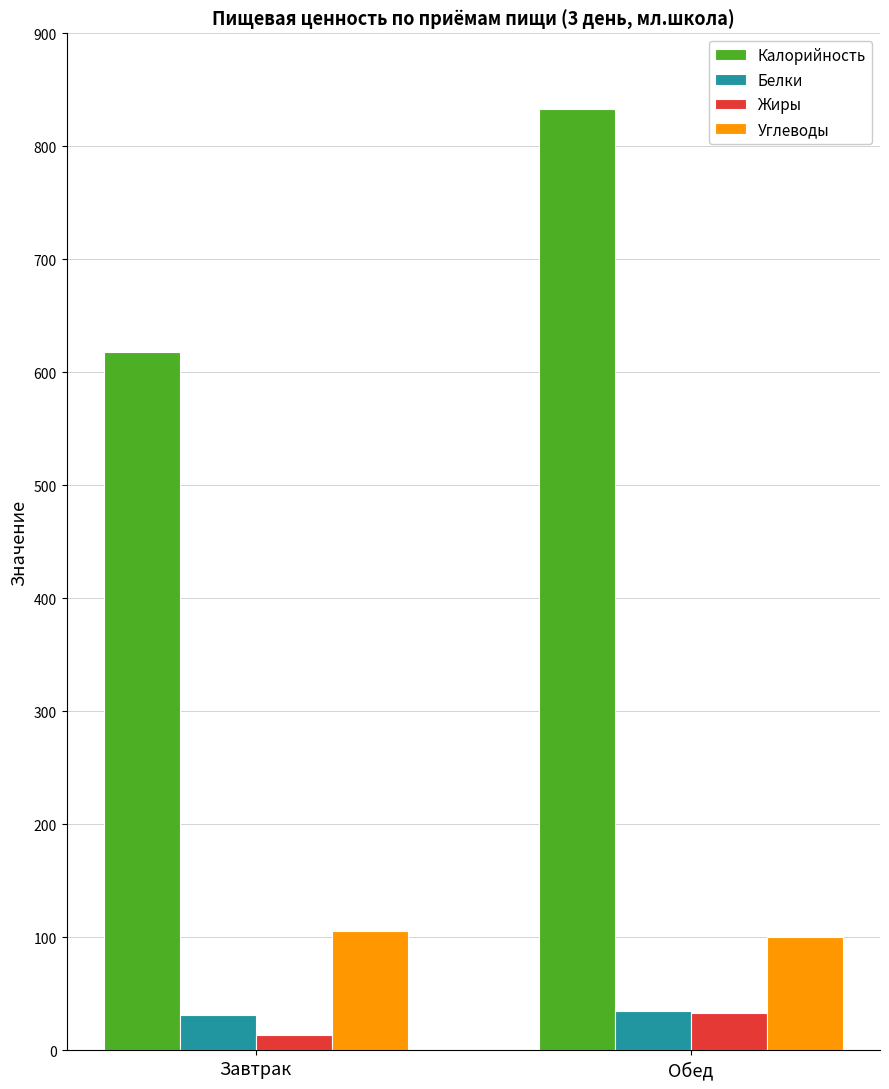

The Углеводы series shows 106 at Завтрак. True or false?

True